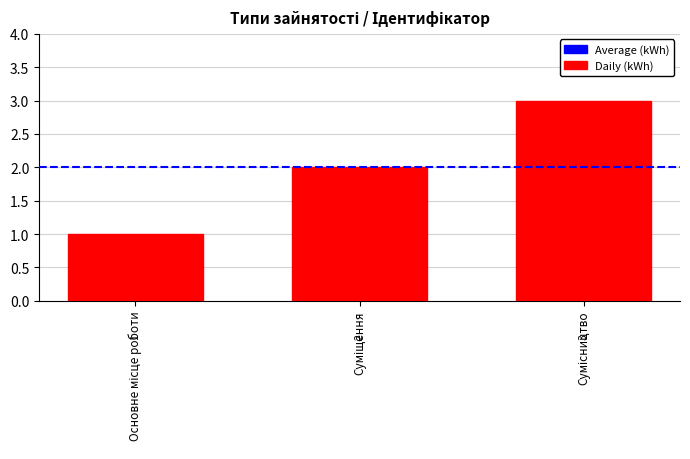

What is the sum of all values?

6